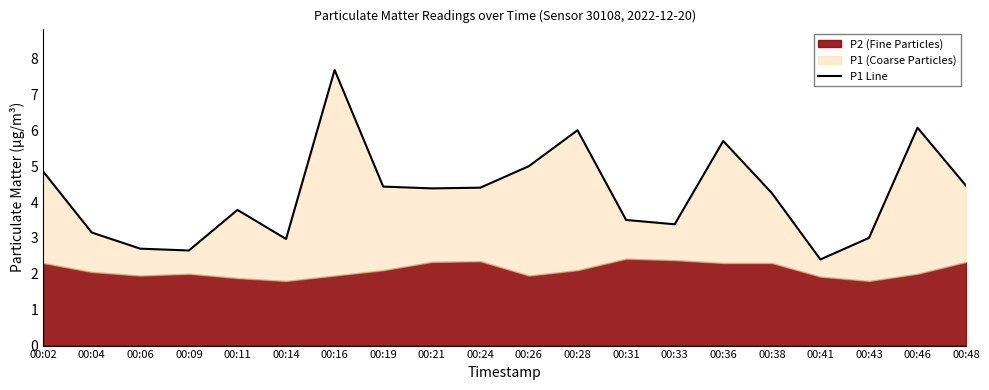

At which label does the data first exceed 4?

00:02